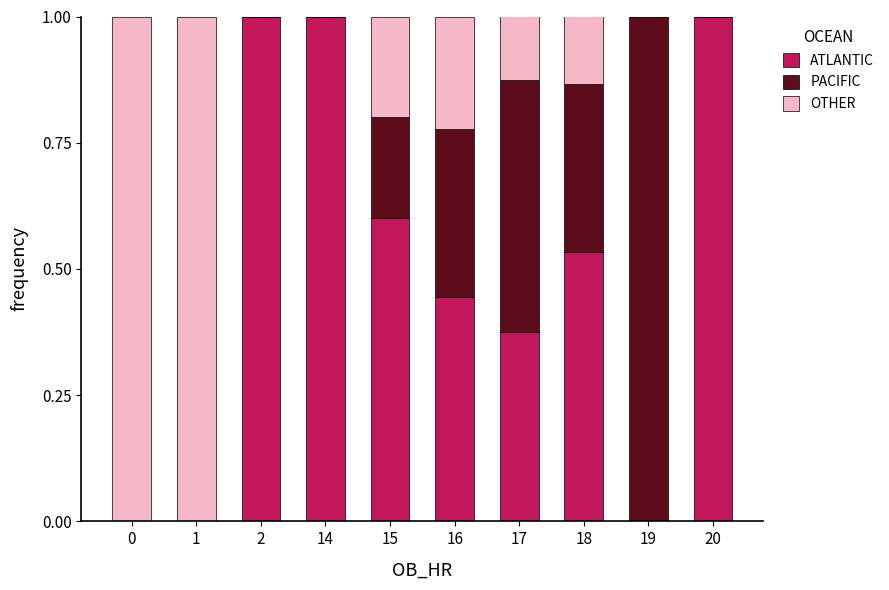

Are the bars grouped side by side (vs. stacked)?

No